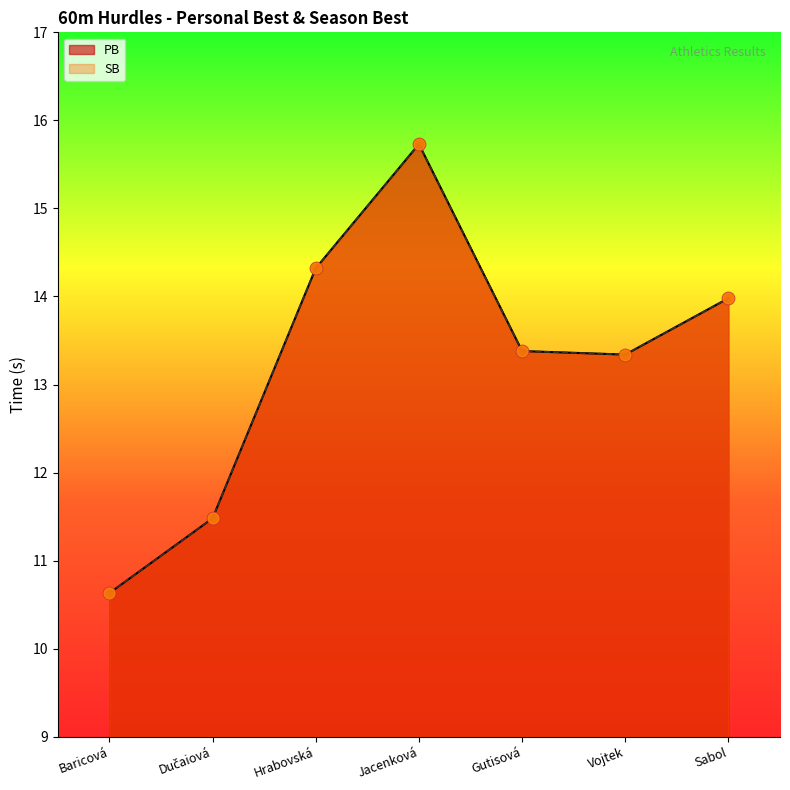

What is the total value across all series at Gutisová?

26.8